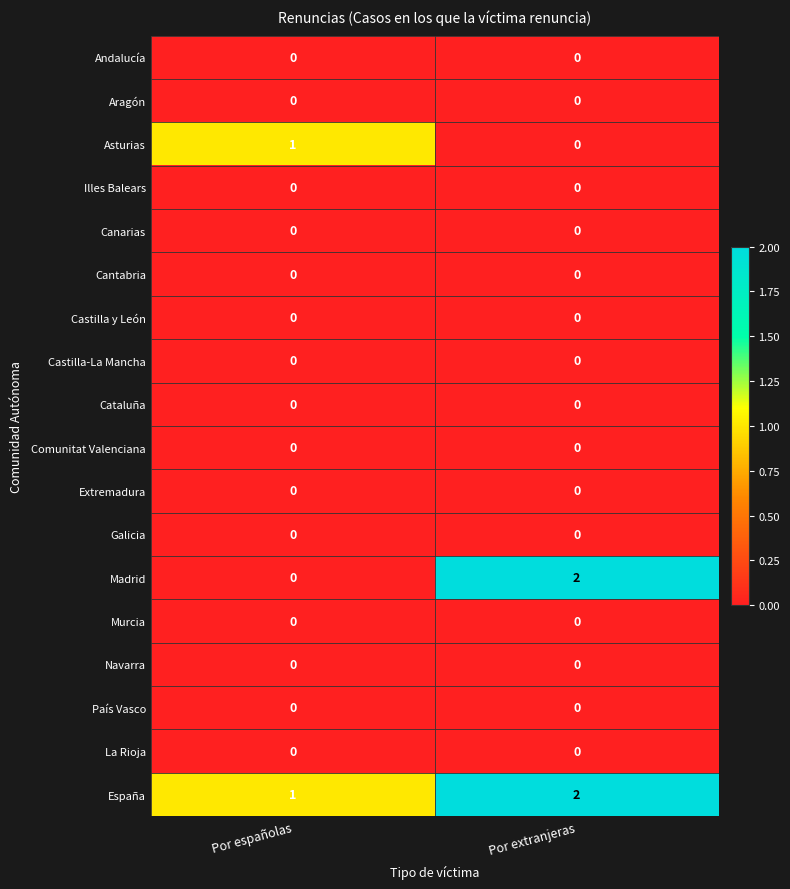

At which category does the chart reach its peak across all series?

Por extranjeras